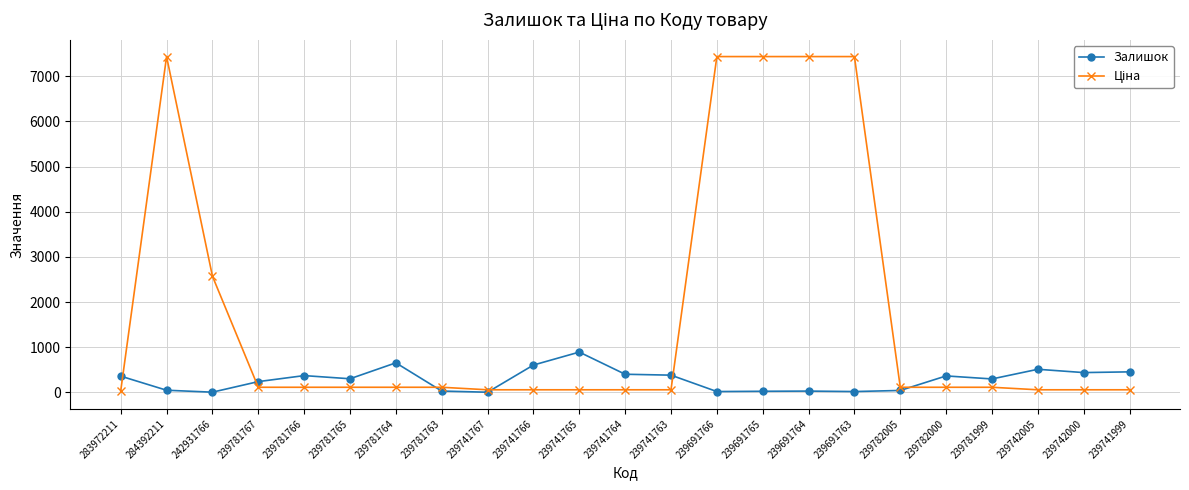

At how many categories does at least one series exceed 4115?

5